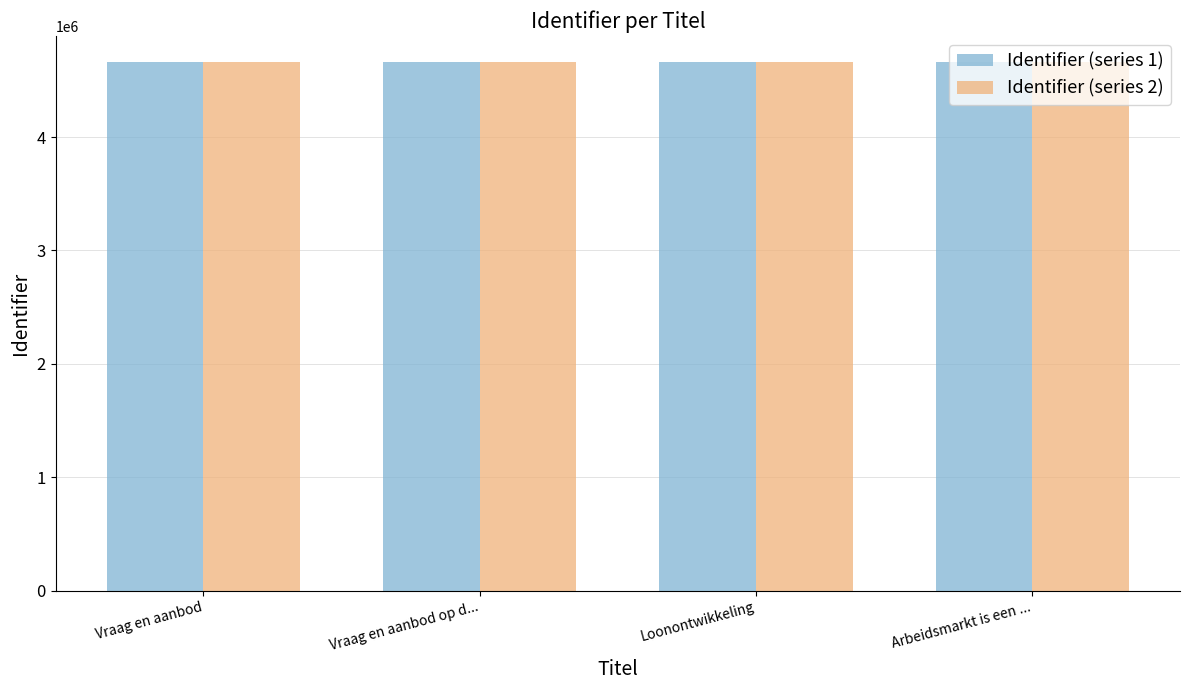

What is the minimum value for Identifier (series 2)?

4658908